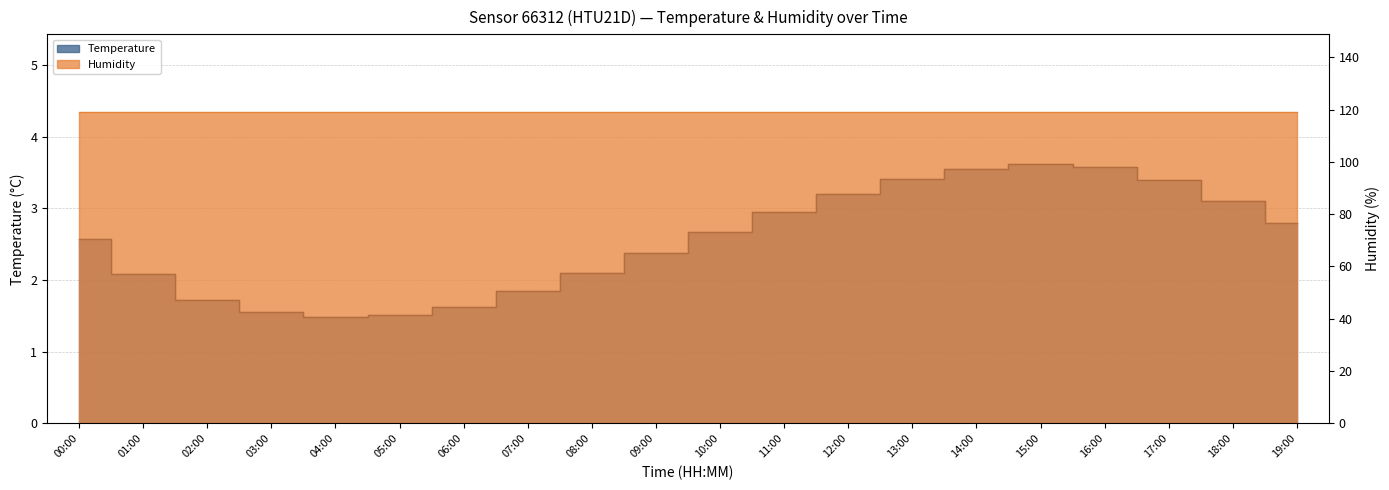

The value at 03:00 is 2.4. True or false?

False